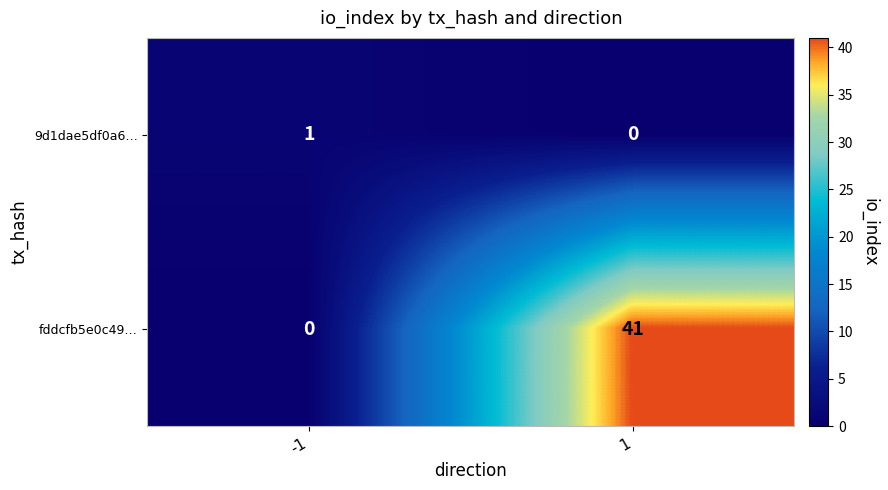

What is the total value across all series at 1?

41